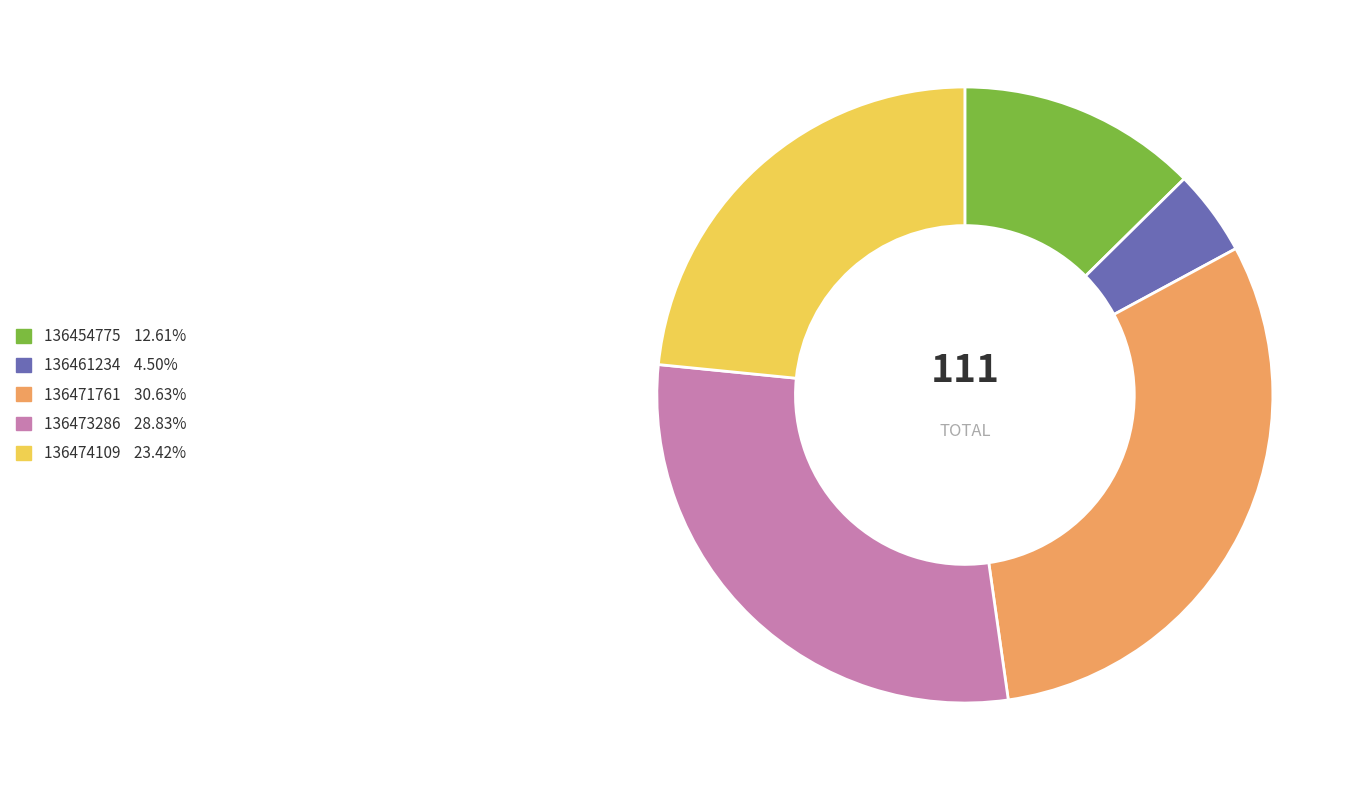

Does 136454775 account for over 50% of the chart?

No